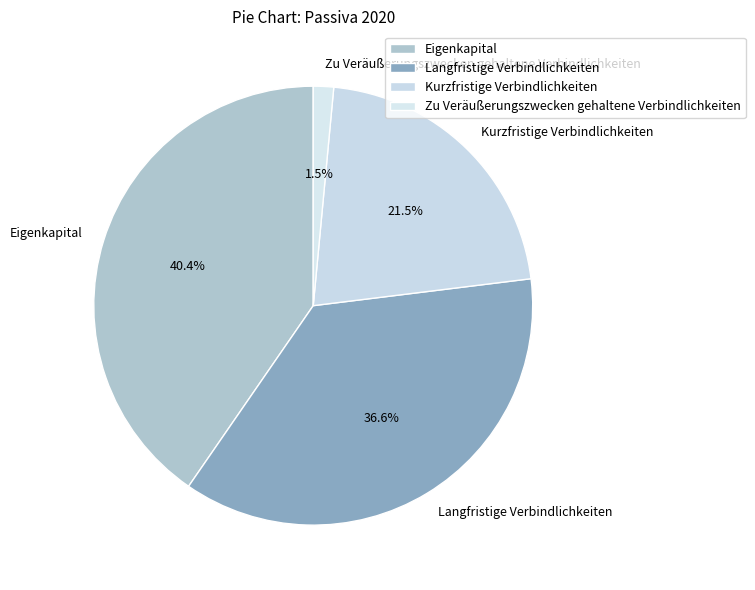

What portion of the pie excludes Eigenkapital?

59.6%